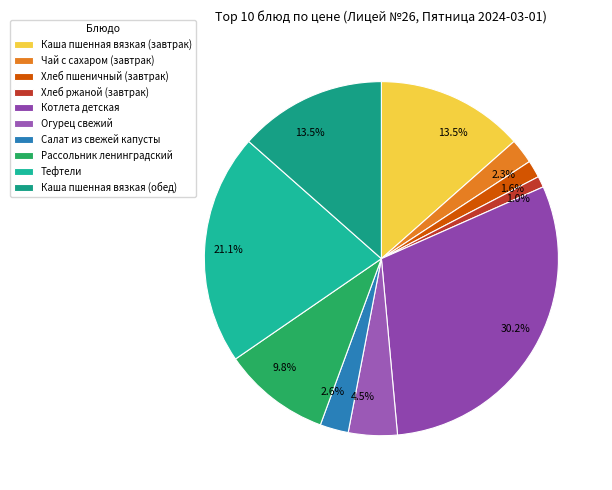

To the nearest percent, what portion does Хлеб пшеничный (завтрак) represent?

2%